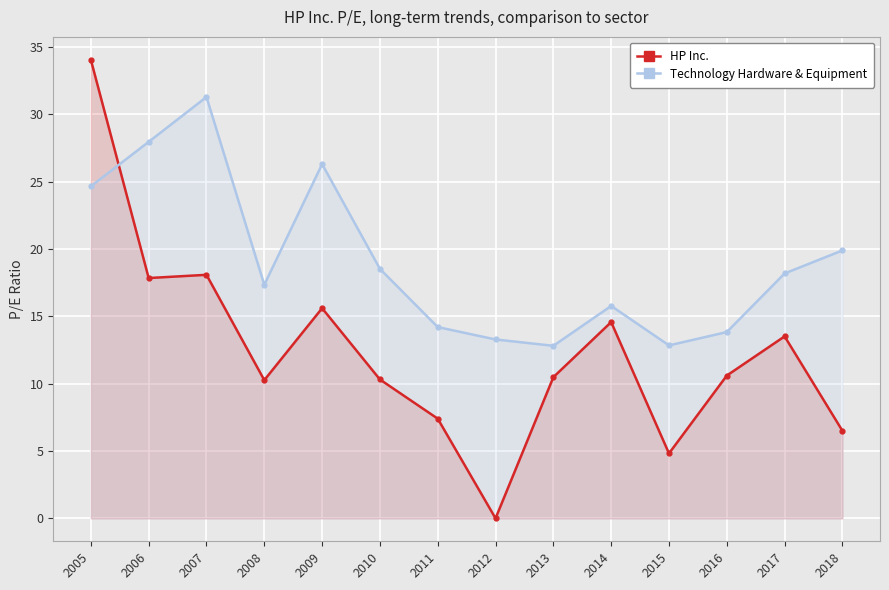

Which series has the largest total across all categories?

Technology Hardware & Equipment